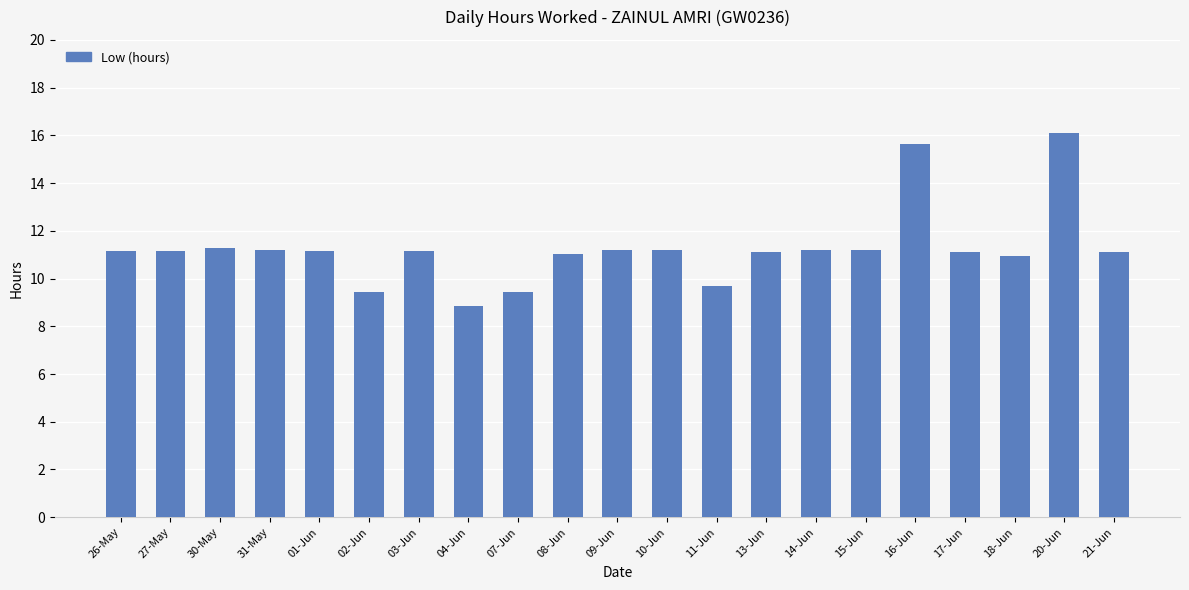

Does the chart contain stacked bars?

No